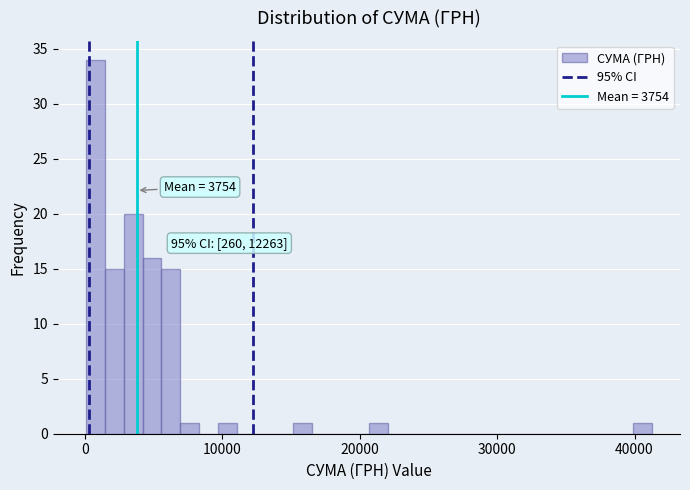

Around what value on the x-axis is the tallest bar? Give the approximate position of its centre, as read against the axis.

1000